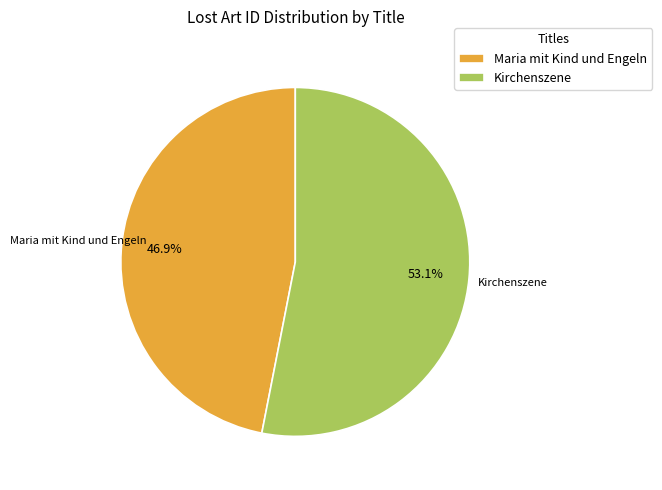

Is there a majority slice in this chart?

Yes